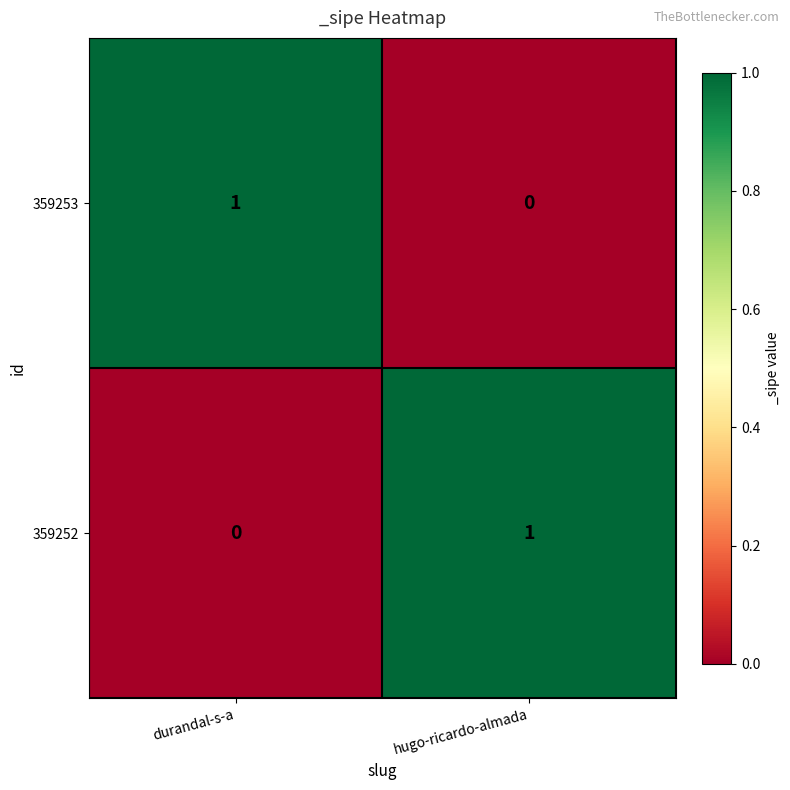

Rank the categories by 359253 value from highest to lowest.

durandal-s-a, hugo-ricardo-almada